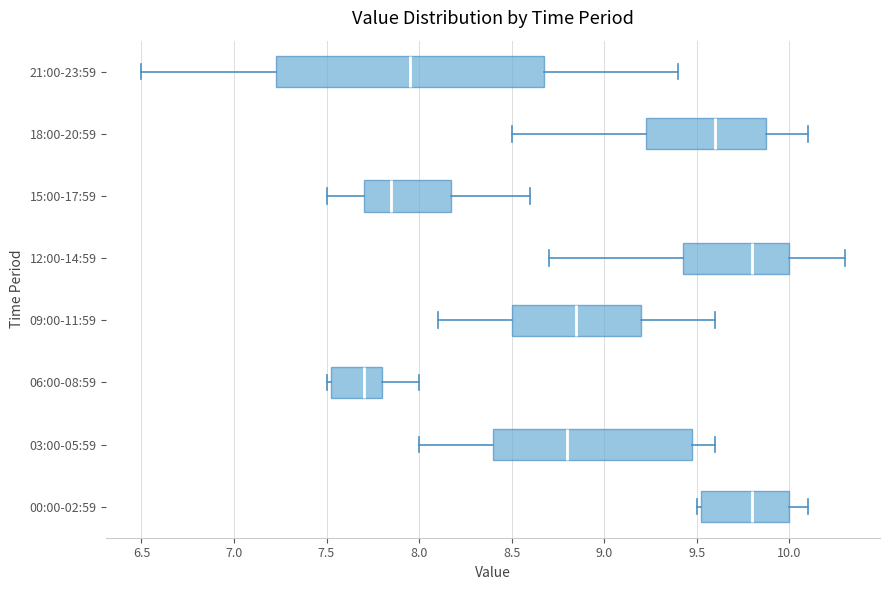

Reading bottom to top, read every box against the x-axis: the position of its median line, the range the box covers, and the ends of its whiskers. The values are not printed on the chart, so give them approximately, as read against the axis.

00:00-02:59: median 9.80, box 9.55 to 10.00, whiskers 9.50 to 10.10
03:00-05:59: median 8.80, box 8.40 to 9.50, whiskers 8.00 to 9.60
06:00-08:59: median 7.70, box 7.55 to 7.80, whiskers 7.50 to 8.00
09:00-11:59: median 8.85, box 8.50 to 9.20, whiskers 8.10 to 9.60
12:00-14:59: median 9.80, box 9.45 to 10.00, whiskers 8.70 to 10.30
15:00-17:59: median 7.85, box 7.70 to 8.20, whiskers 7.50 to 8.60
18:00-20:59: median 9.60, box 9.25 to 9.90, whiskers 8.50 to 10.10
21:00-23:59: median 7.95, box 7.25 to 8.70, whiskers 6.50 to 9.40